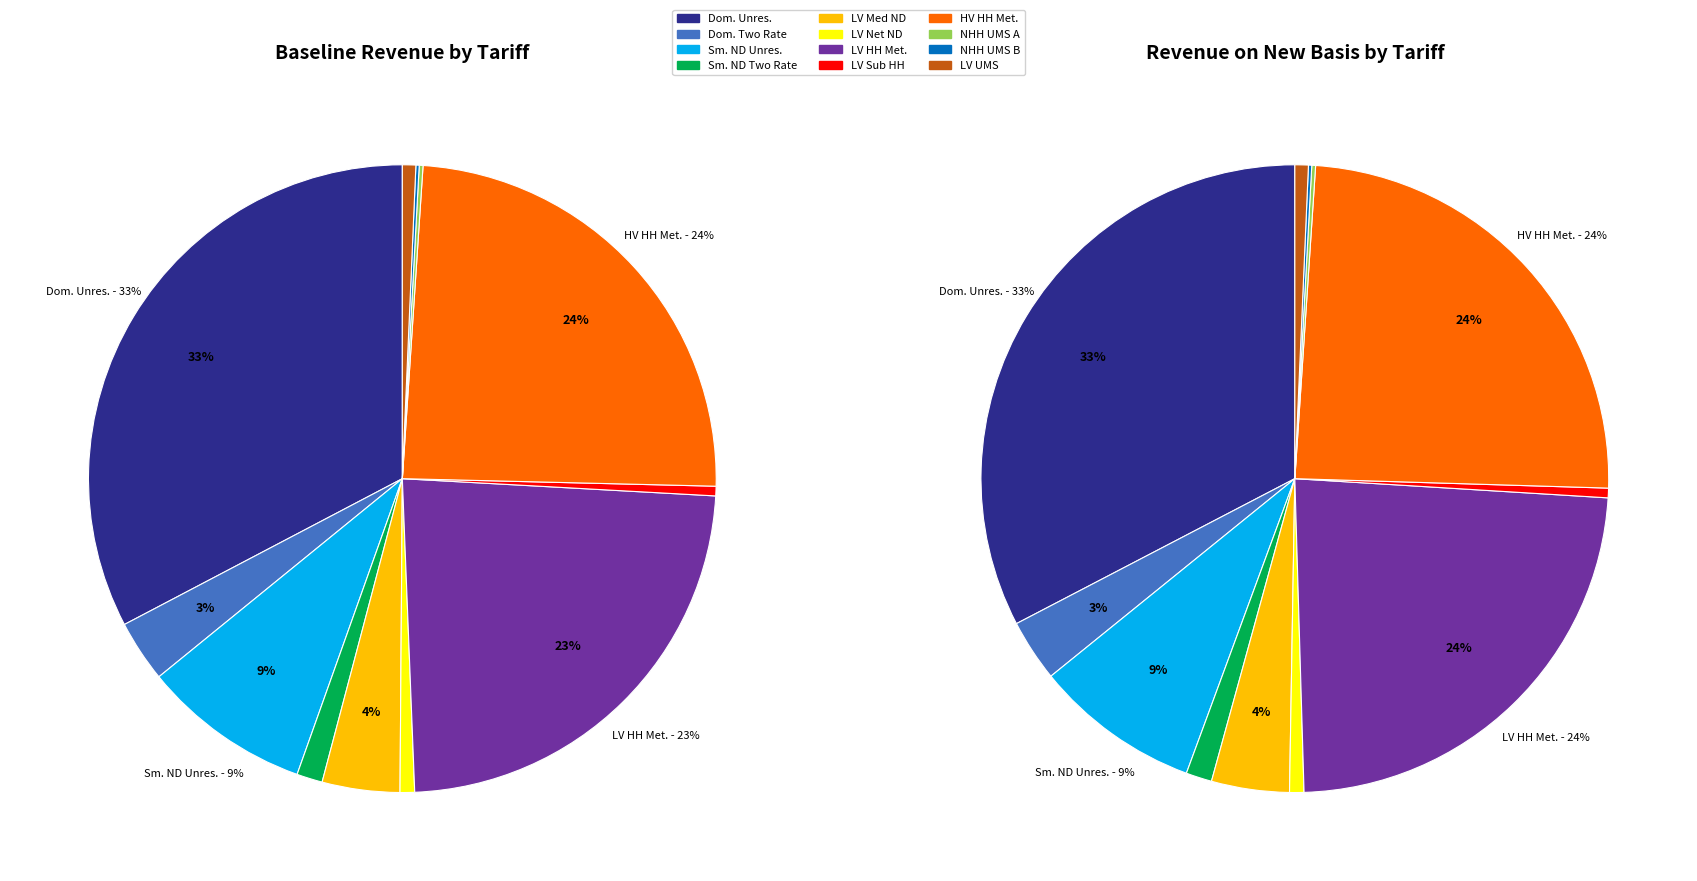

Does any single category account for the majority?

No